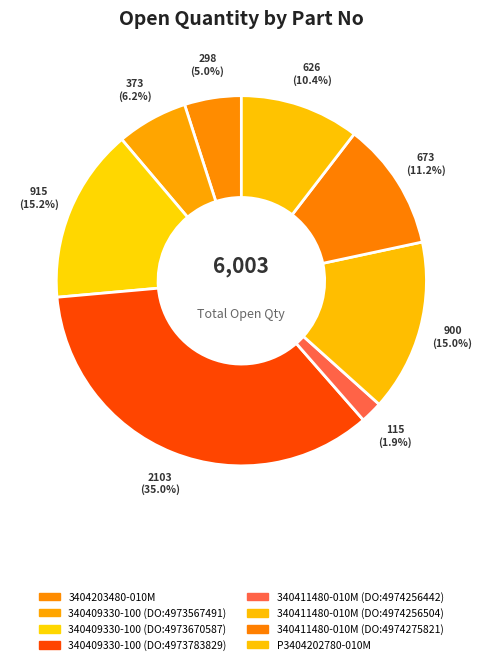

How many segments does this pie chart have?

8